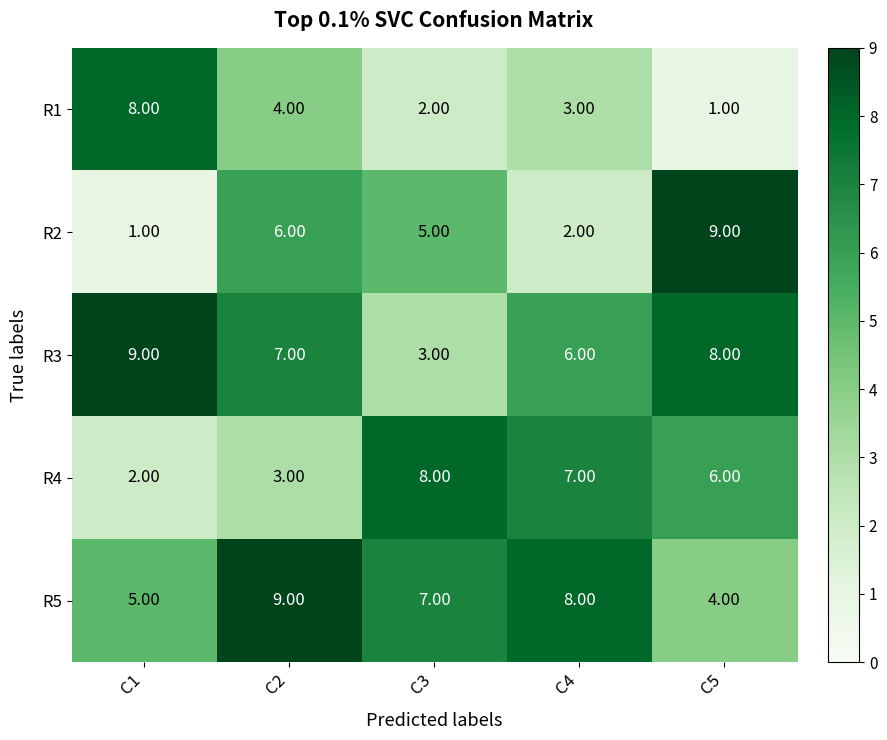

What is the greatest value displayed?

9